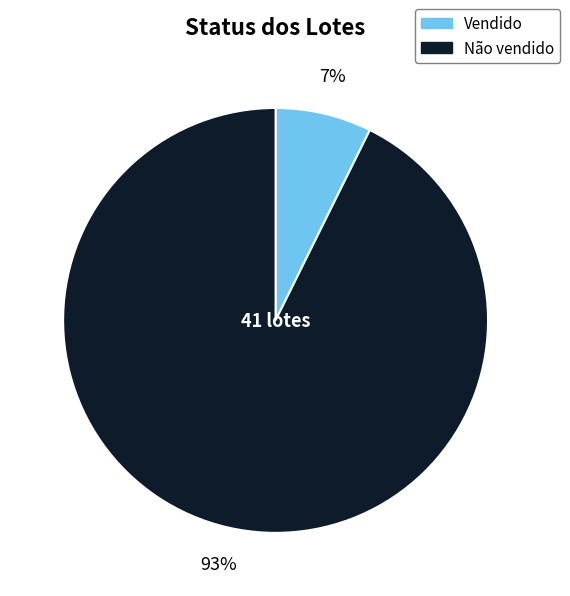

To the nearest percent, what is the combined percentage of Não vendido and Vendido?

100%